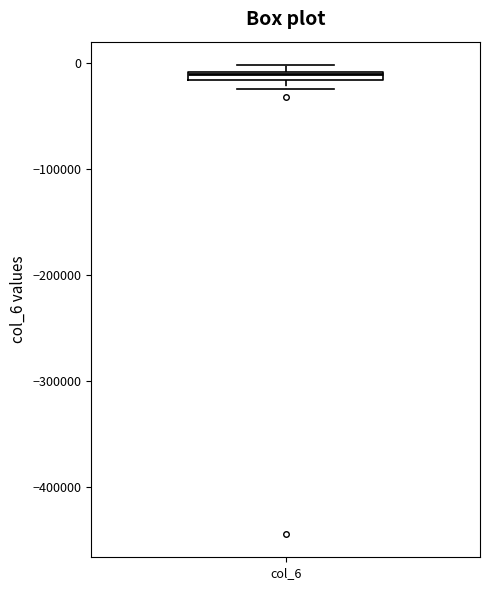

Where is the lower edge of the box for col_6 on the y-axis? The values are not printed on the chart, so give them approximately, as read against the axis.

-20000